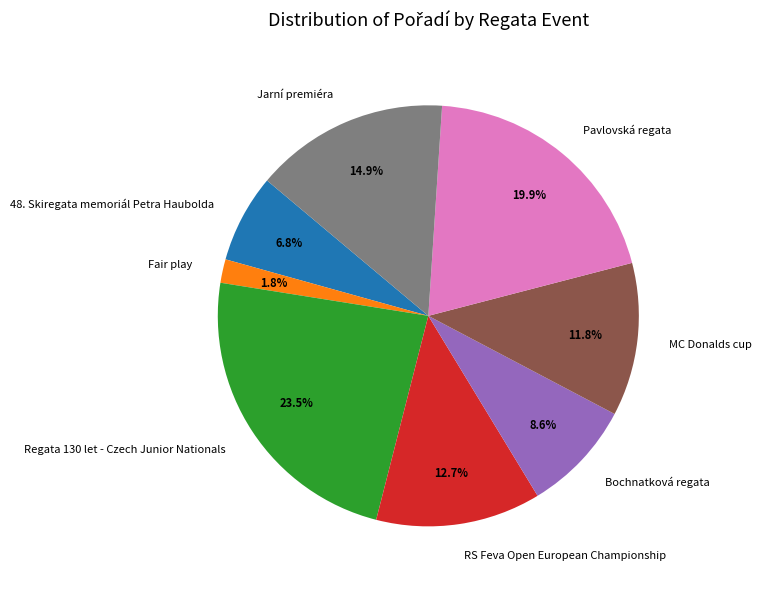

Rank the categories by value from lowest to highest.

Fair play, 48. Skiregata memoriál Petra Haubolda, Bochnatková regata, MC Donalds cup, RS Feva Open European Championship, Jarní premiéra, Pavlovská regata, Regata 130 let - Czech Junior Nationals